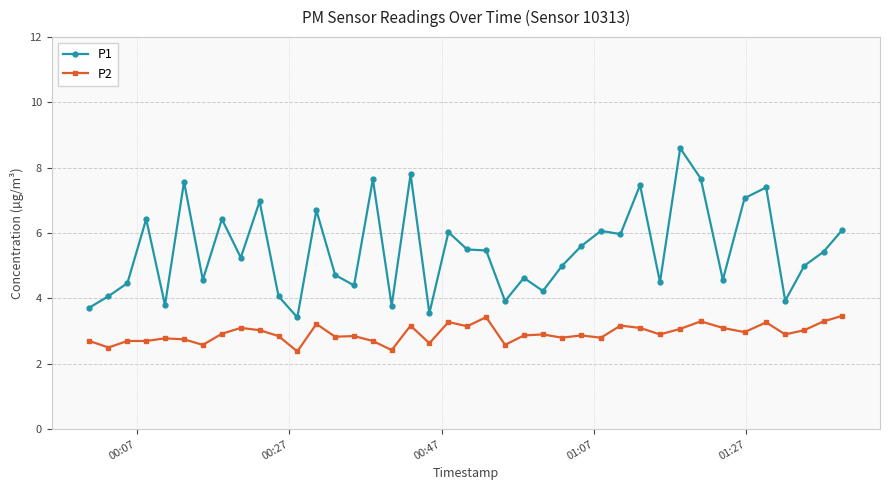

Which series has the widest spread of values?

P1